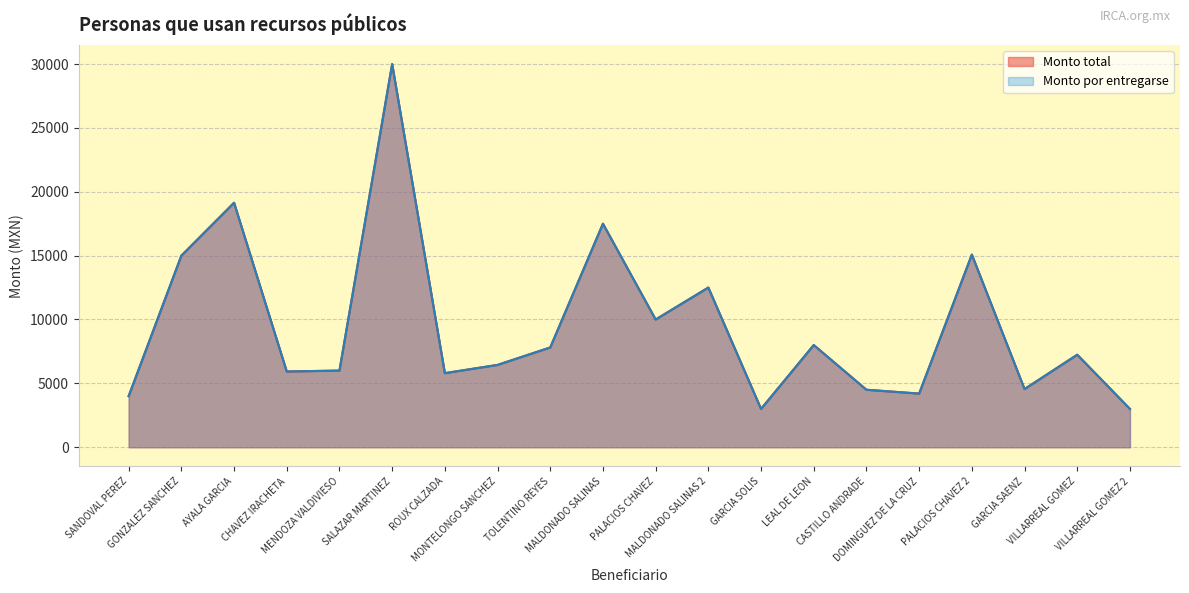

At which label does Monto total reach its peak?

SALAZAR MARTINEZ